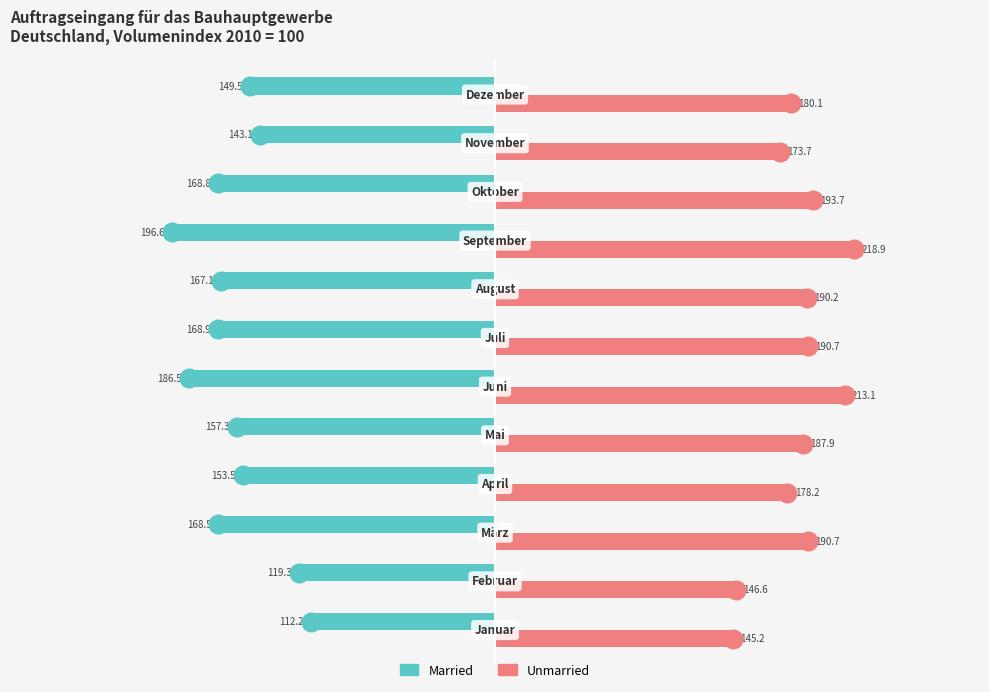

What are all the series names shown in the legend?

Married, Unmarried